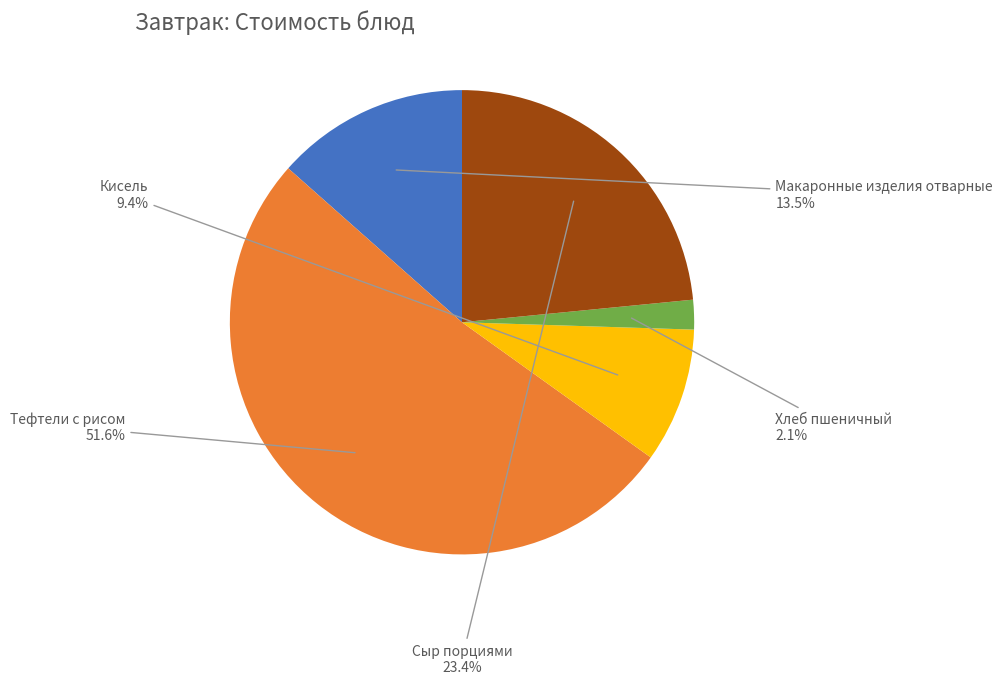

Approximately how many times larger is the value at Тефтели с рисом compared to Сыр порциями?

2.2